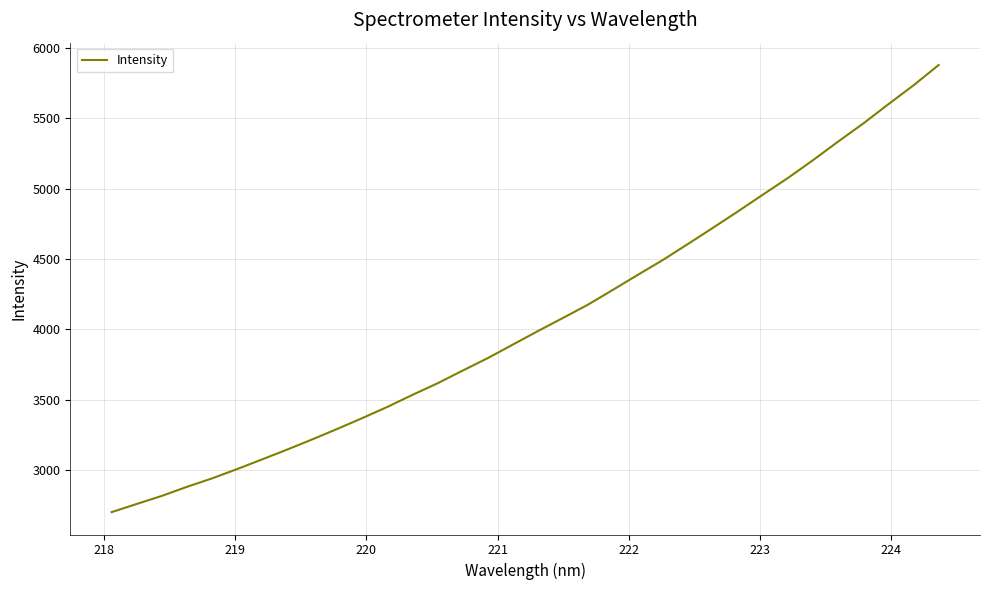

What is the difference between the maximum and minimum values?

3177.9